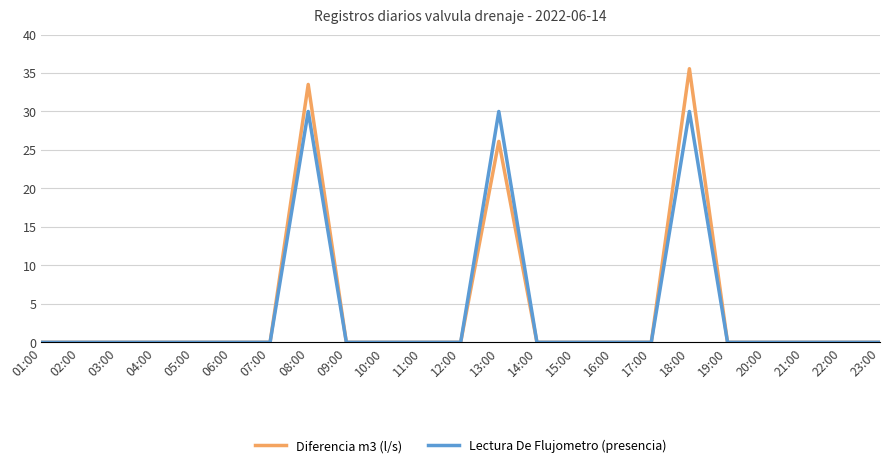

Which label corresponds to the largest value in the chart?

18:00